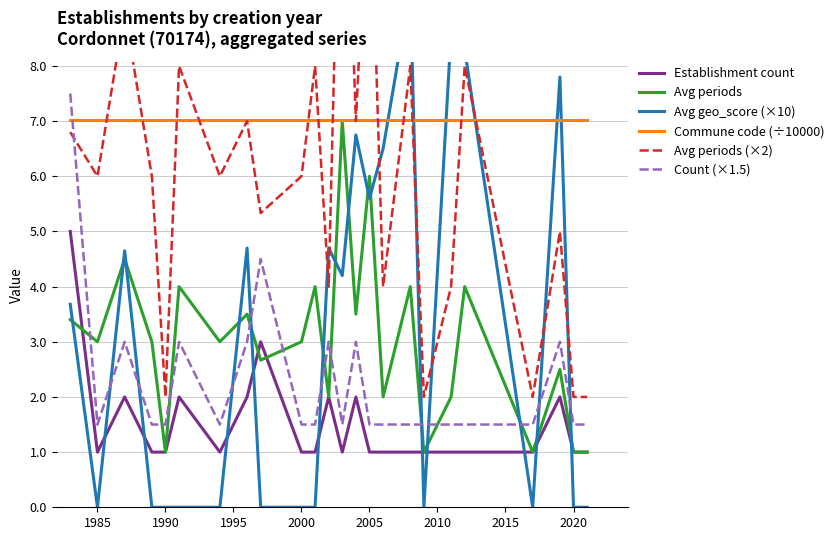

Which series ends up on top after the final intersection of Avg periods and Count (×1.5)?

Count (×1.5)